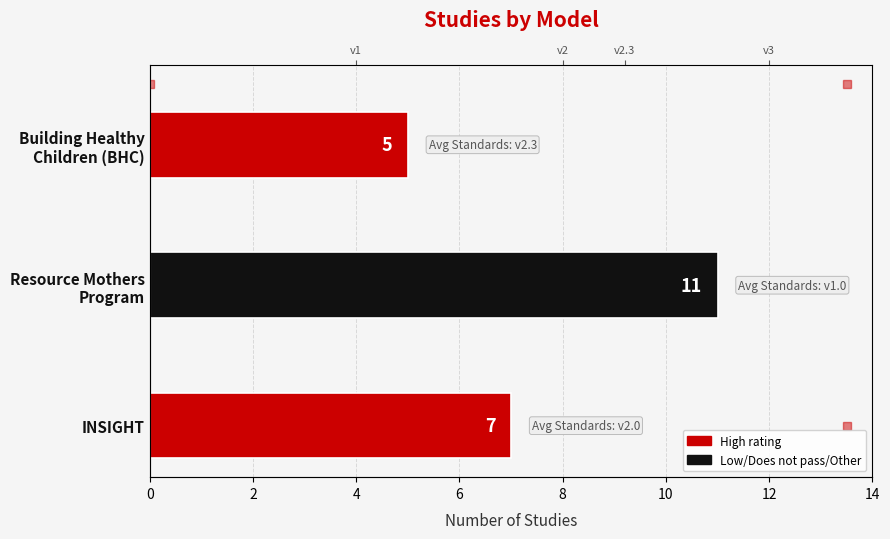

Count the number of data series in this chart.

2